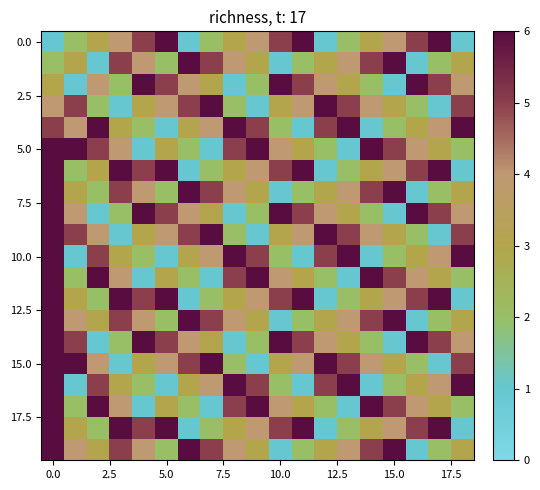

How many data points does each series have?

19